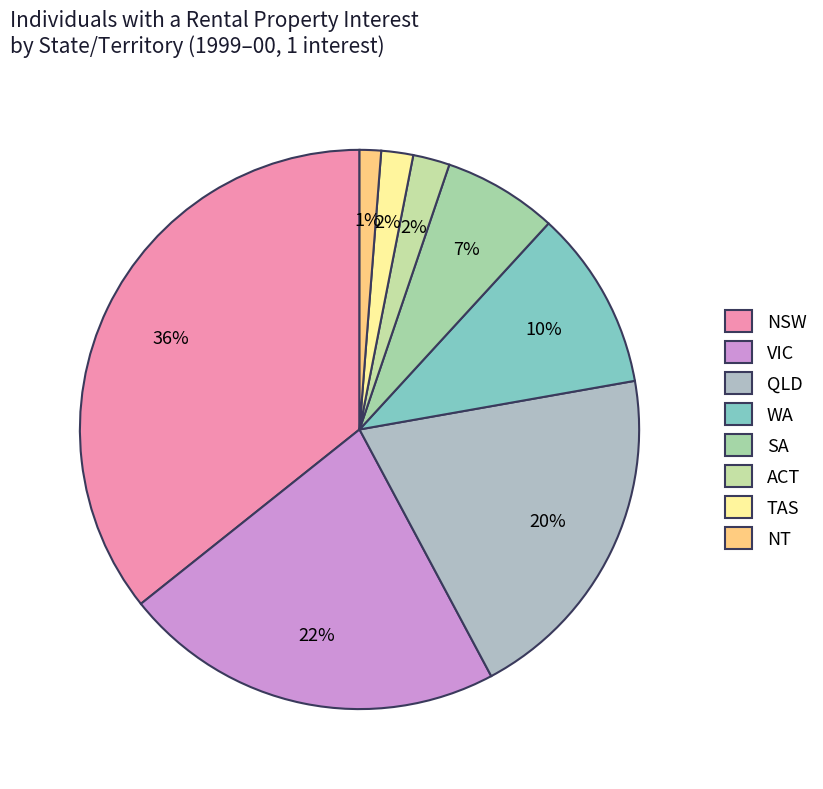

How many slices are in this pie chart?

8